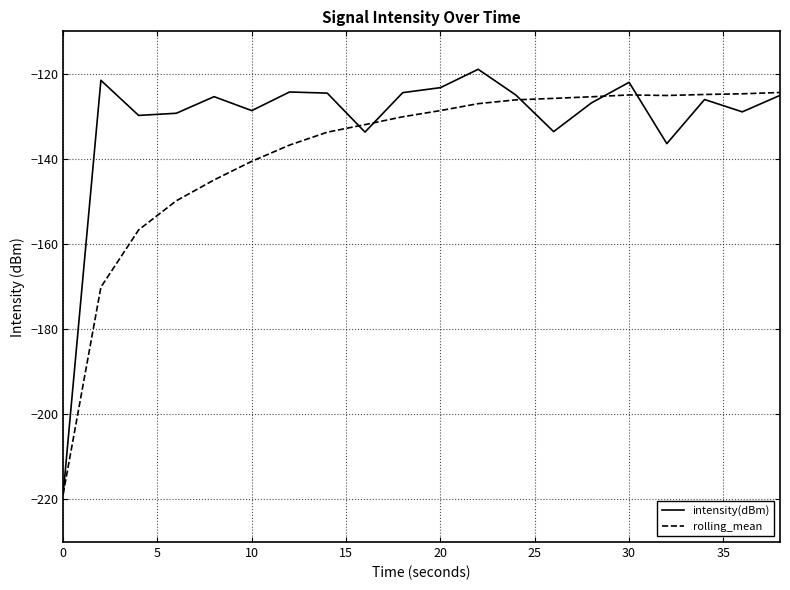

In intensity(dBm), how many points are higher than both neighbors (excluding endpoints)?

6